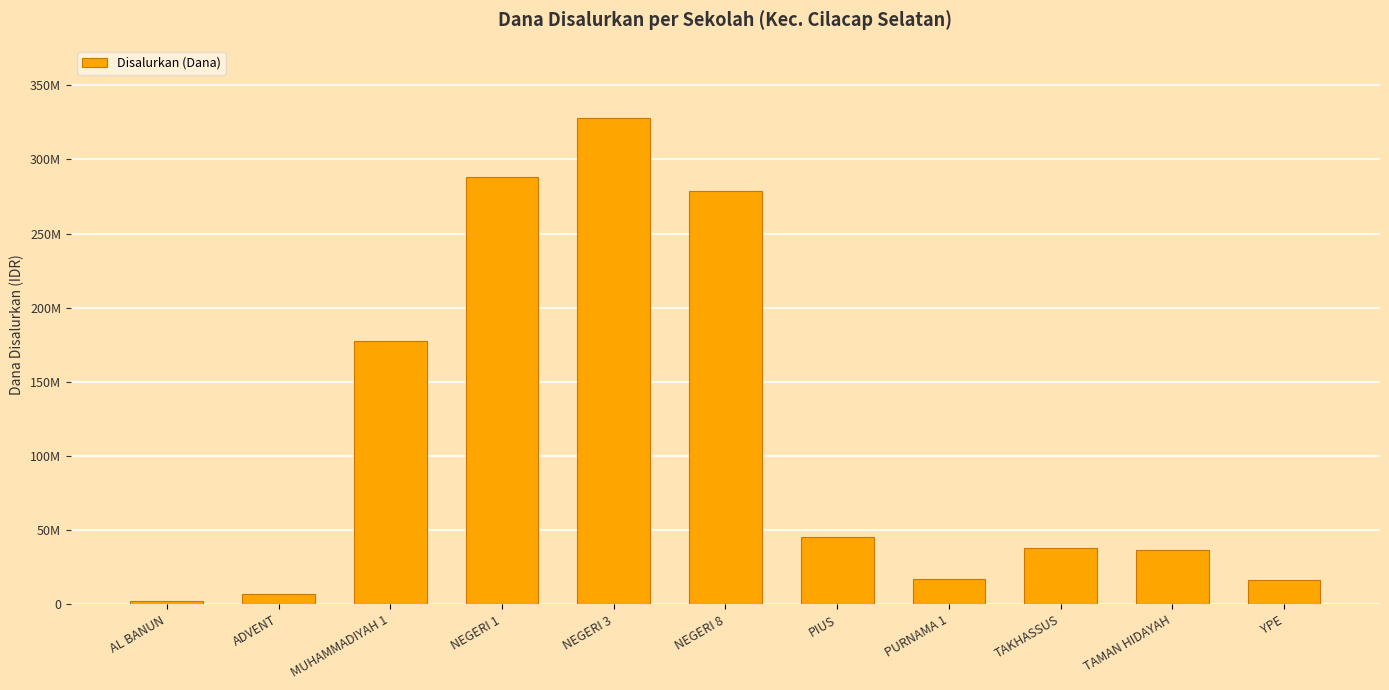

Are the bars horizontal?

No